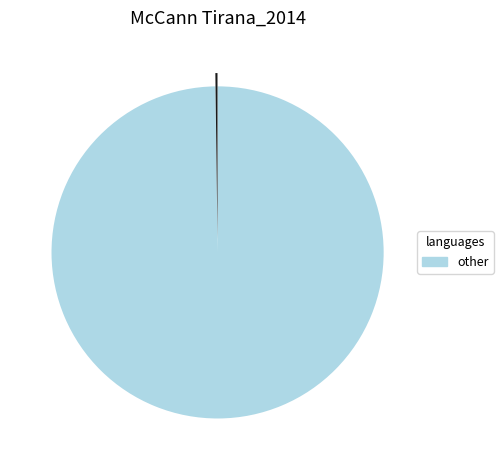

Is there any slice that represents more than half of the pie?

Yes